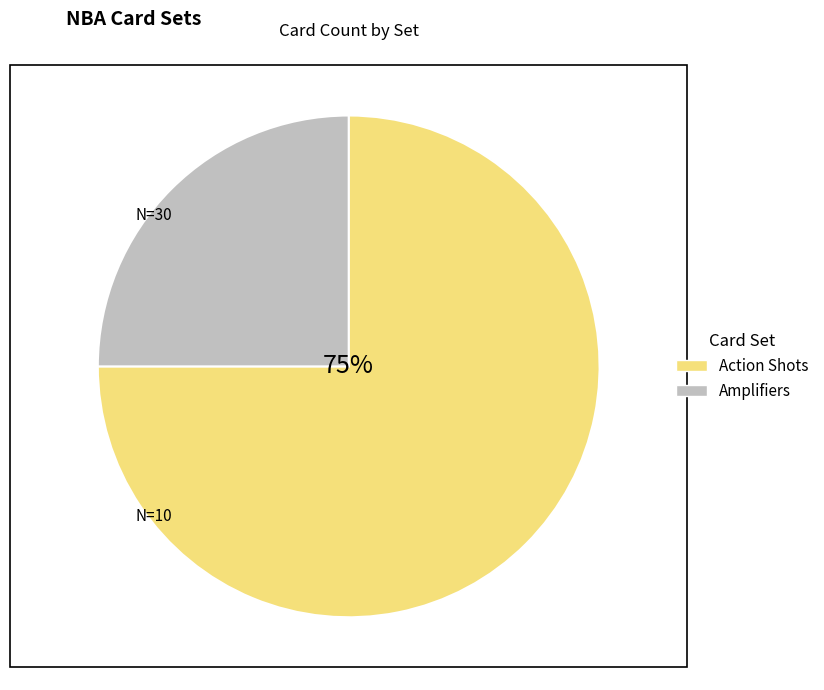

Is the sum of Amplifiers and Action Shots greater than half?

Yes